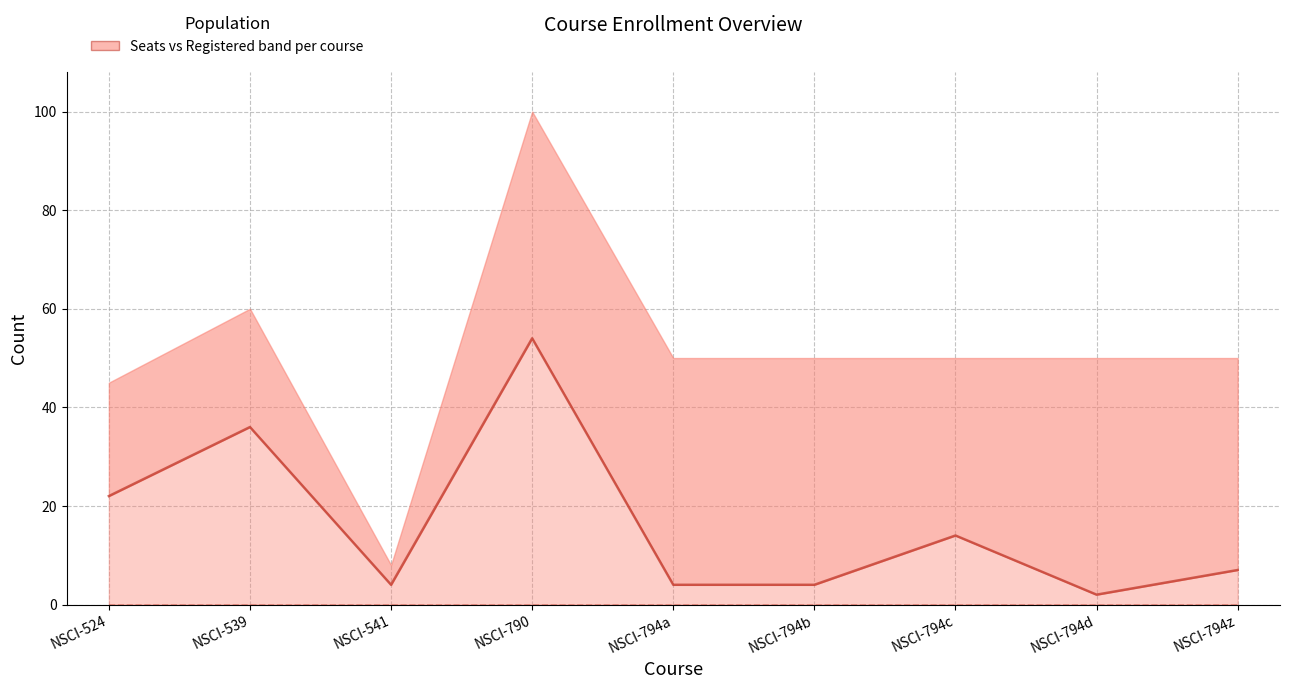

What is the greatest value displayed?

54